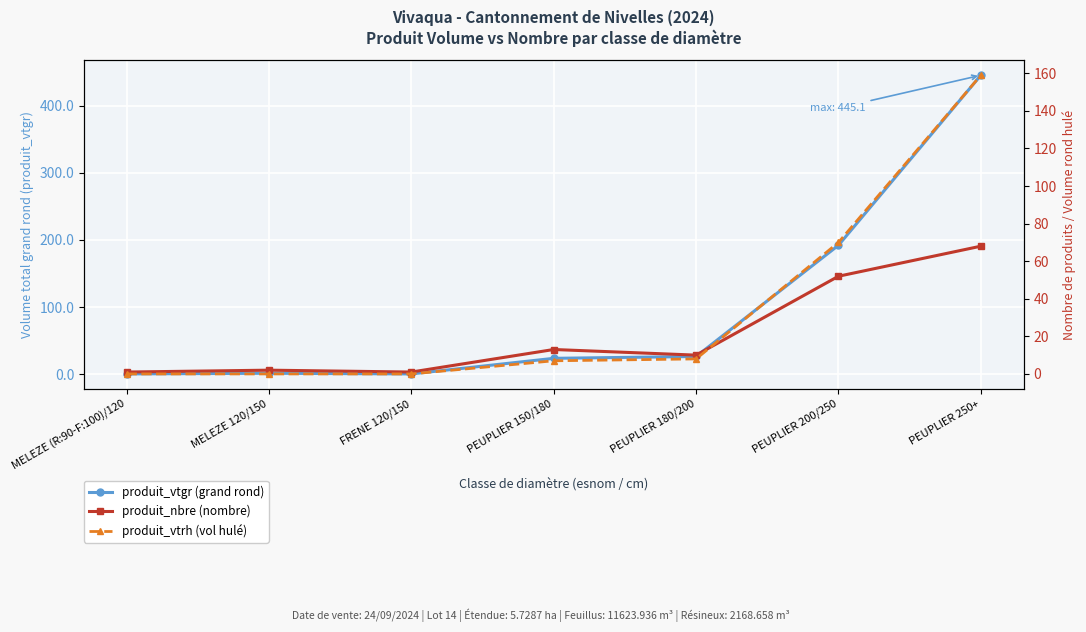

Read the produit_vtgr (grand rond) value at PEUPLIER 150/180.

23.8